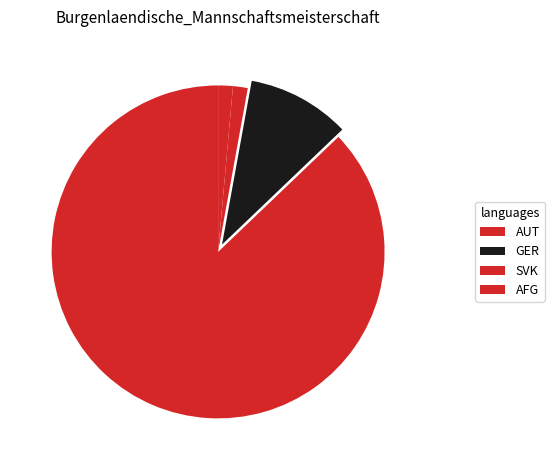

What is the largest slice in the pie chart?

AUT